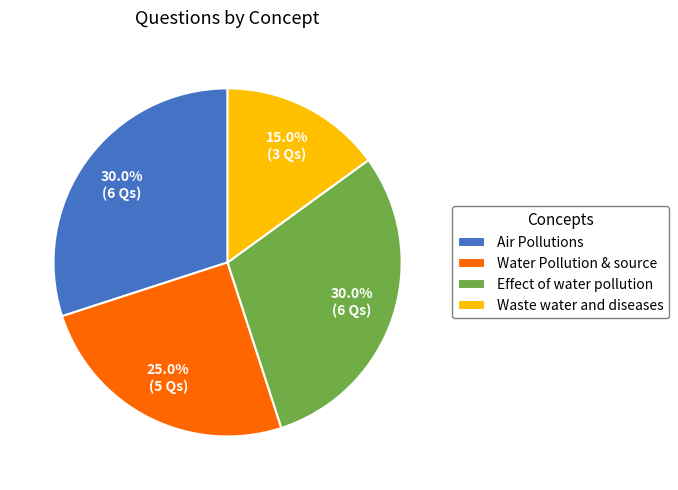

What is the total percentage of Air Pollutions and Water Pollution & source?

55.0%